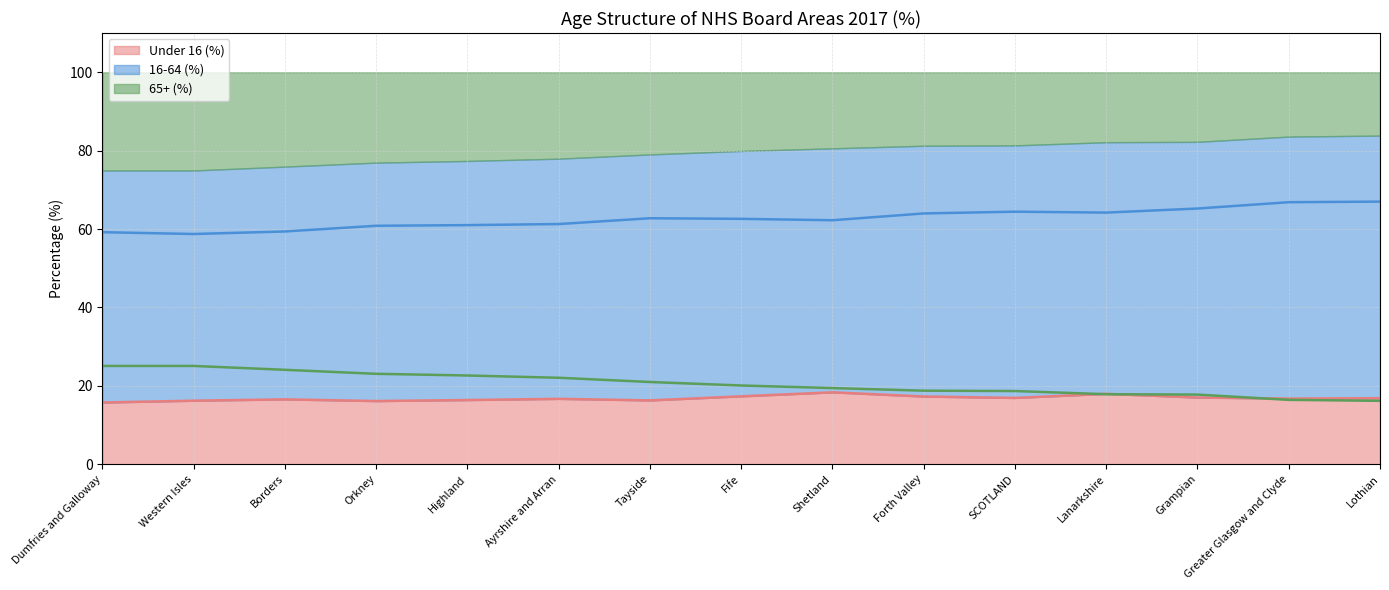

Reading right to left, list all the values displayed in this chart.

Under 16 (%): 16.8	16.7	17.0	18.0	16.9	17.3	18.3	17.3	16.3	16.7	16.4	16.1	16.5	16.2	15.7
16-64 (%): 67.0	66.8	65.2	64.2	64.4	64.0	62.2	62.6	62.7	61.3	61.0	60.8	59.4	58.7	59.2
65+ (%): 16.2	16.4	17.8	17.9	18.7	18.8	19.4	20.1	21.0	22.1	22.6	23.1	24.1	25.1	25.1